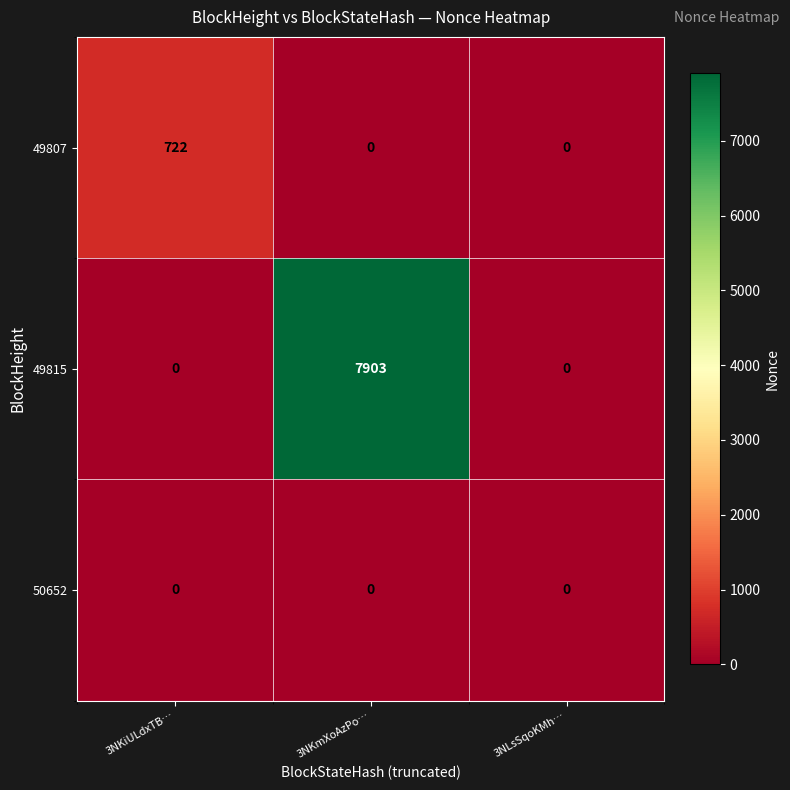

True or false: 49807 has a value of 722 at 3NKiULdxTB….

True